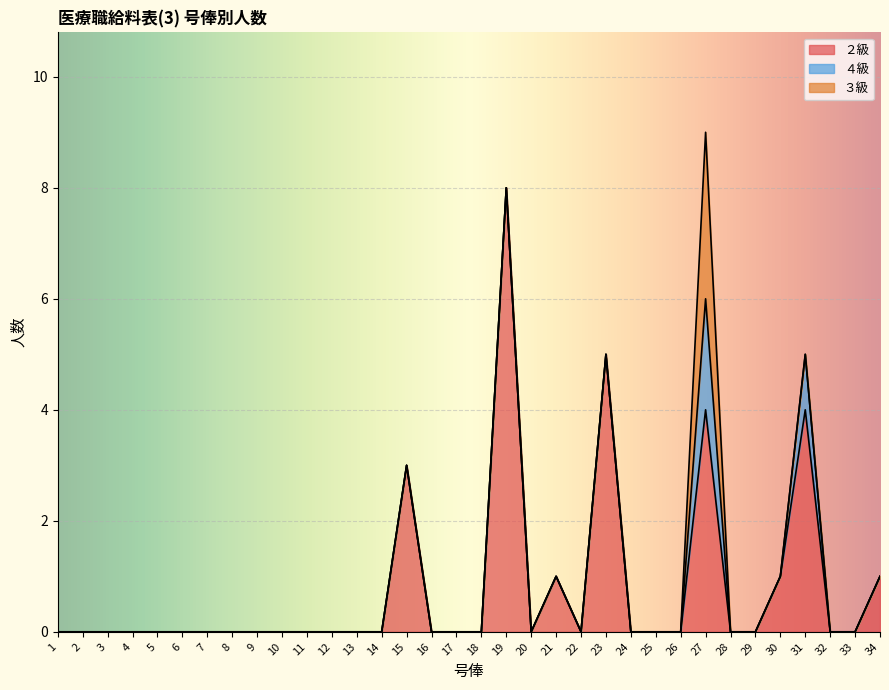

Reading left to right, extract all data points from this chart.

２級: 0	0	0	0	0	0	0	0	0	0	0	0	0	0	3	0	0	0	8	0	1	0	5	0	0	0	4	0	0	1	4	0	0	1
４級: 0	0	0	0	0	0	0	0	0	0	0	0	0	0	0	0	0	0	0	0	0	0	0	0	0	0	2	0	0	0	1	0	0	0
３級: 0	0	0	0	0	0	0	0	0	0	0	0	0	0	0	0	0	0	0	0	0	0	0	0	0	0	3	0	0	0	0	0	0	0